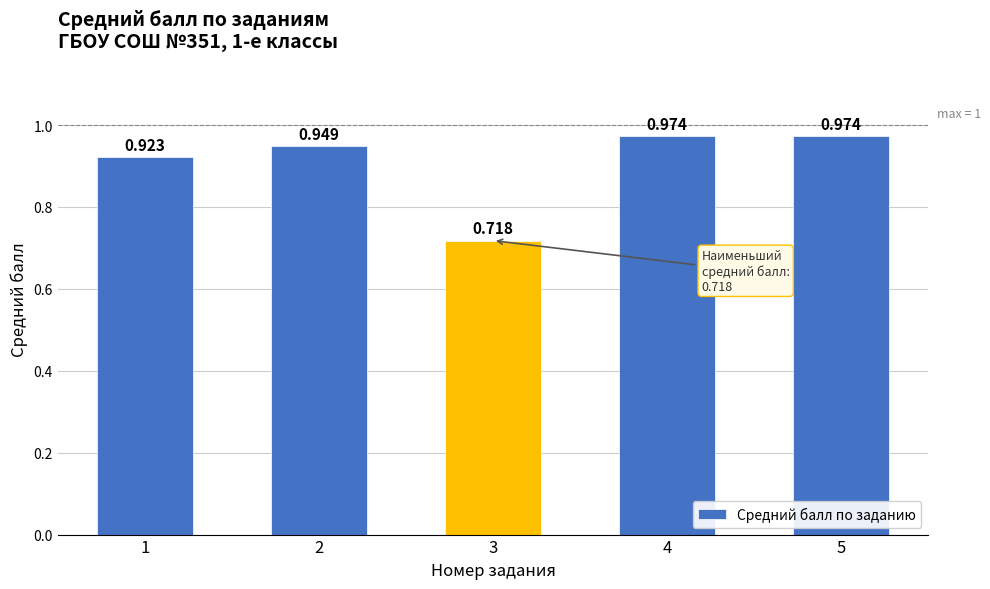

The value at 2 is 0.3. True or false?

False